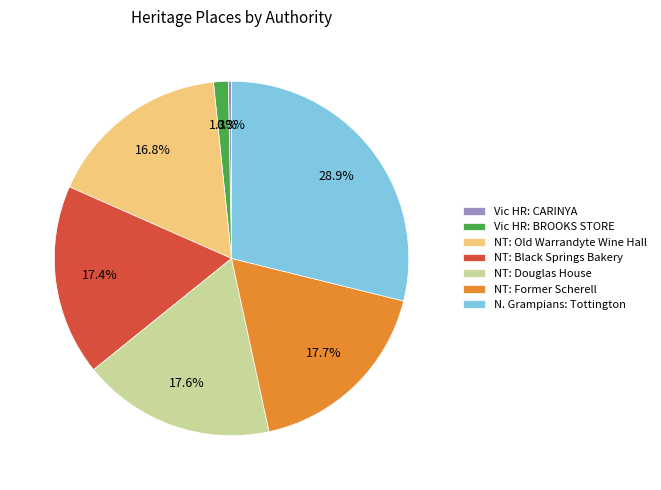

Is there any slice that represents more than half of the pie?

No